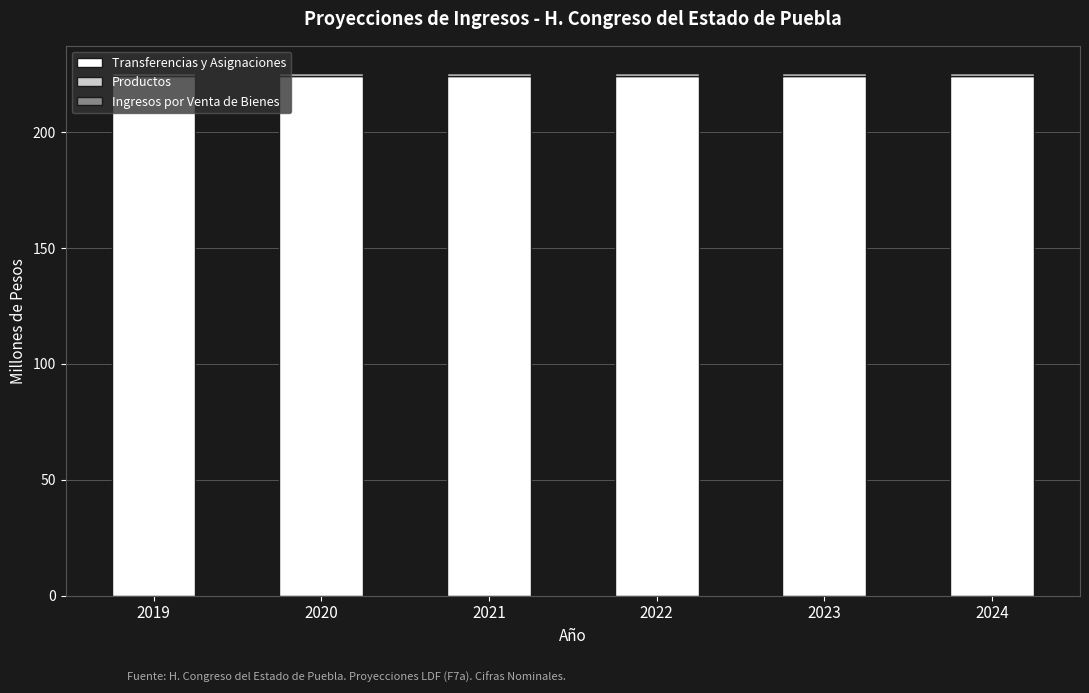

What is the sum of all Transferencias y Asignaciones values?

1344.9